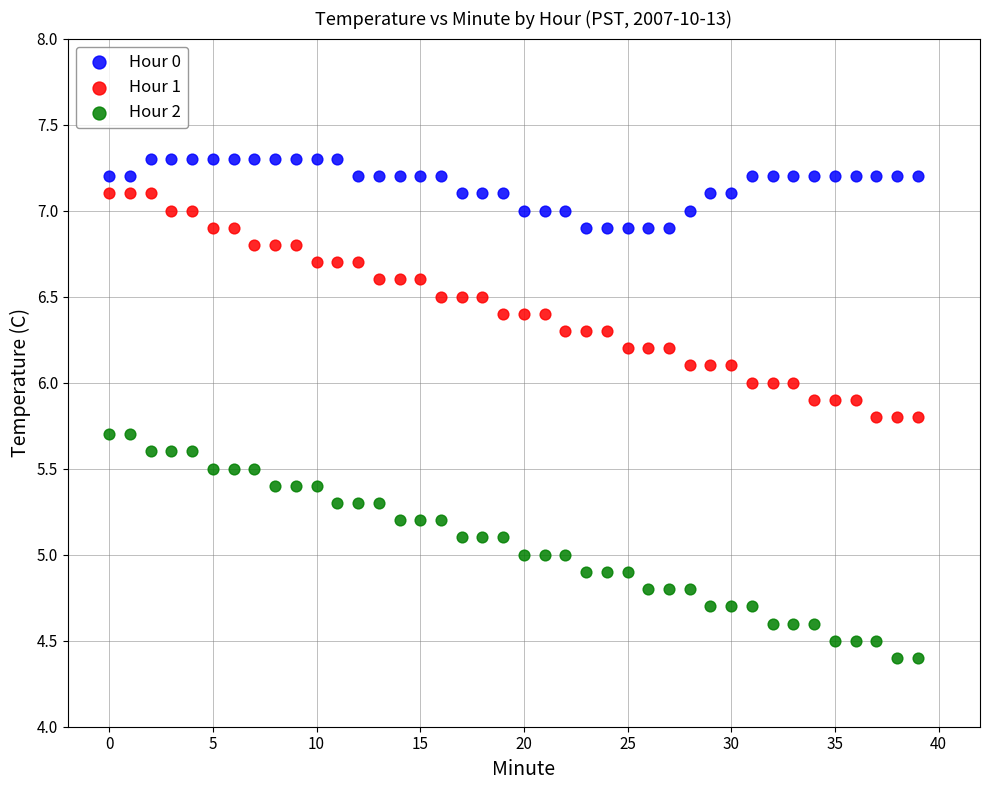

Which series contains the lowest Y value?

Hour 2